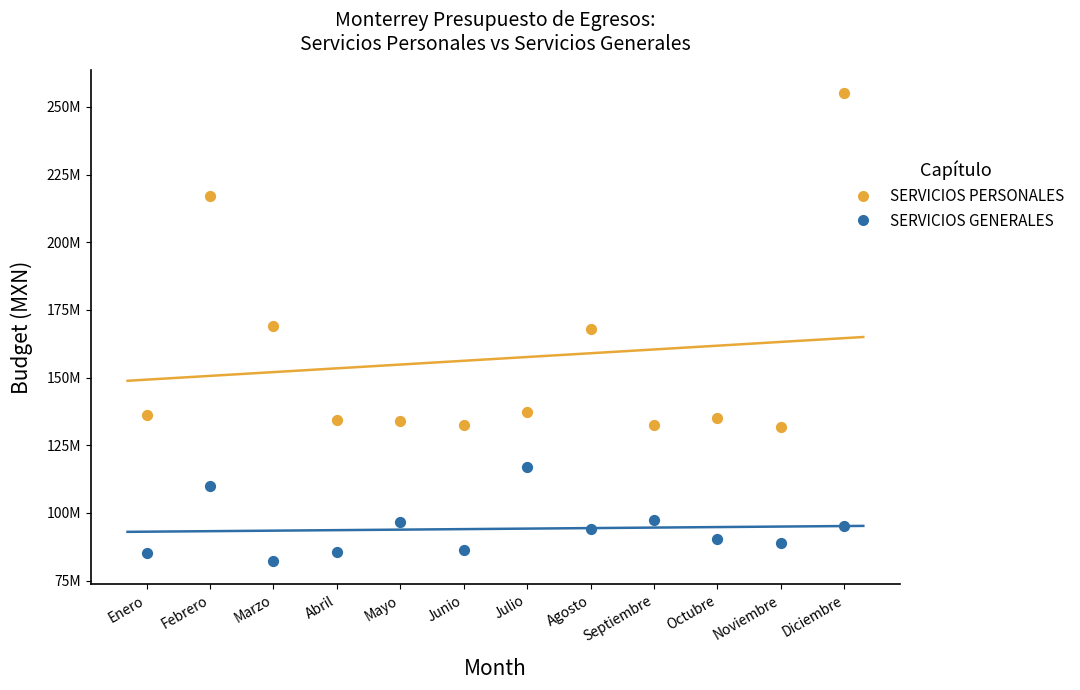

Which series has the largest Y range (max minus min)?

SERVICIOS PERSONALES